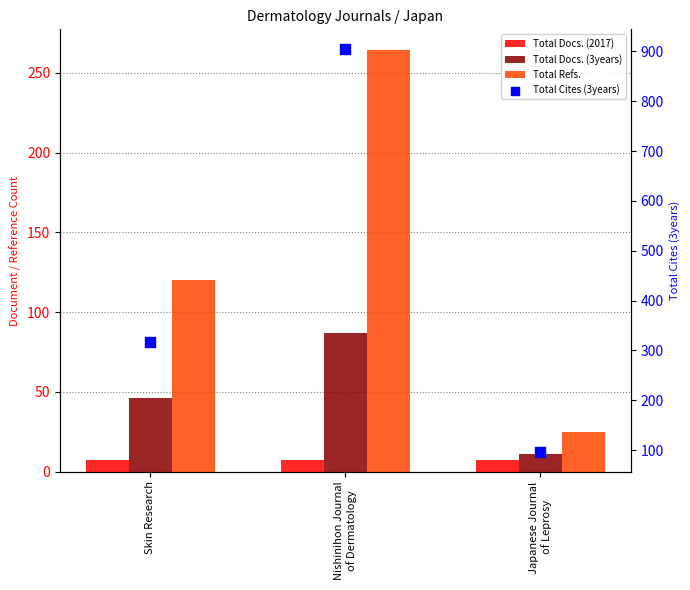

Is the value of Total Cites (3years) at Nishinihon Journal
of Dermatology greater than the value of Total Refs. at Skin Research?

Yes